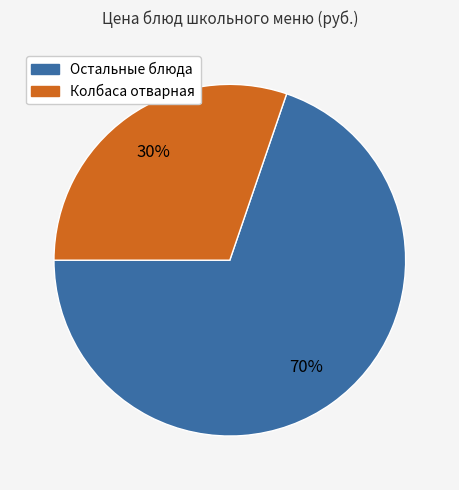

To the nearest percent, what is the difference between the largest and smallest slice percentages?

40%